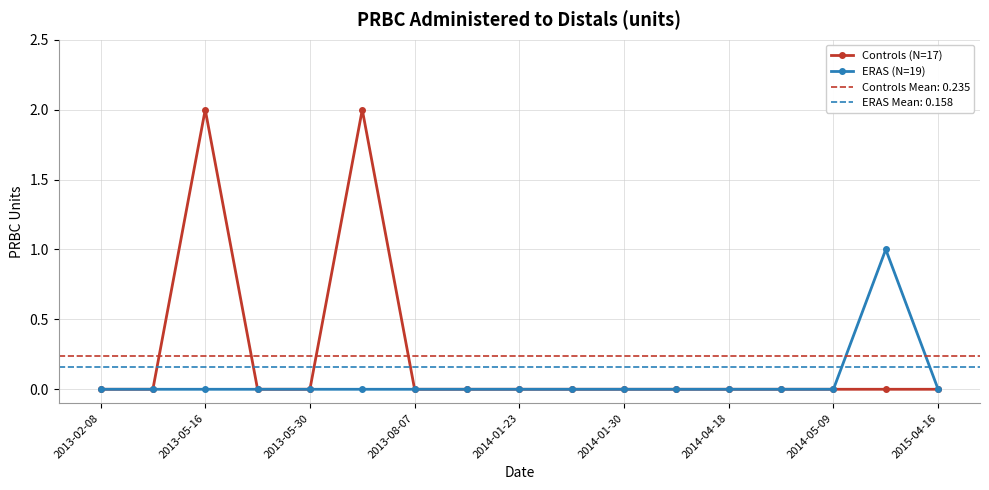

Is it true that ERAS (N=19) equals 0 at 2015-04-16?

True